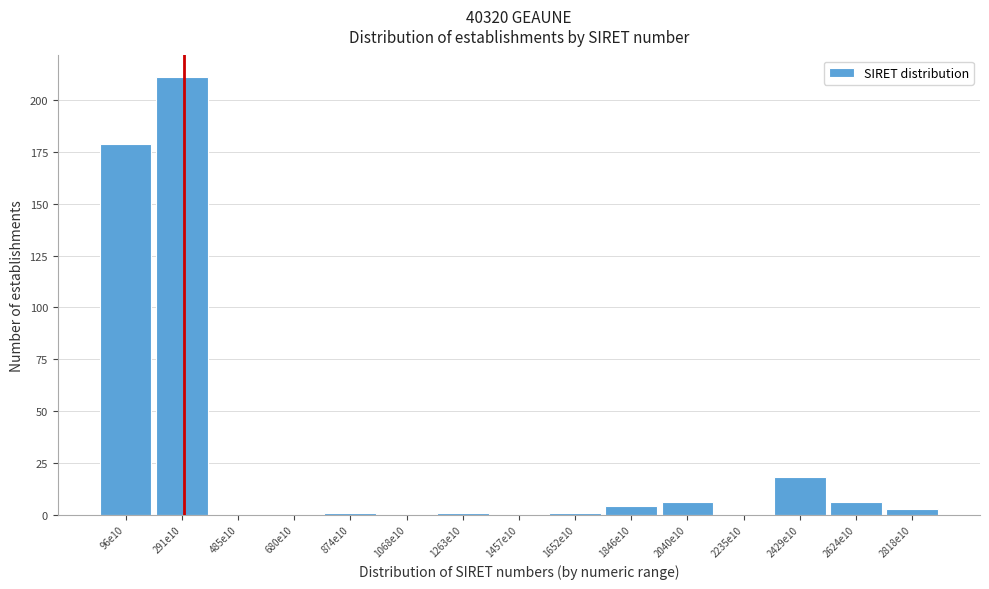

Reading right to left, extract all data points from this chart.

2818e10=3	2624e10=6	2429e10=18	2235e10=0	2040e10=6	1846e10=4	1652e10=1	1457e10=0	1263e10=1	1068e10=0	874e10=1	680e10=0	485e10=0	291e10=211	96e10=179